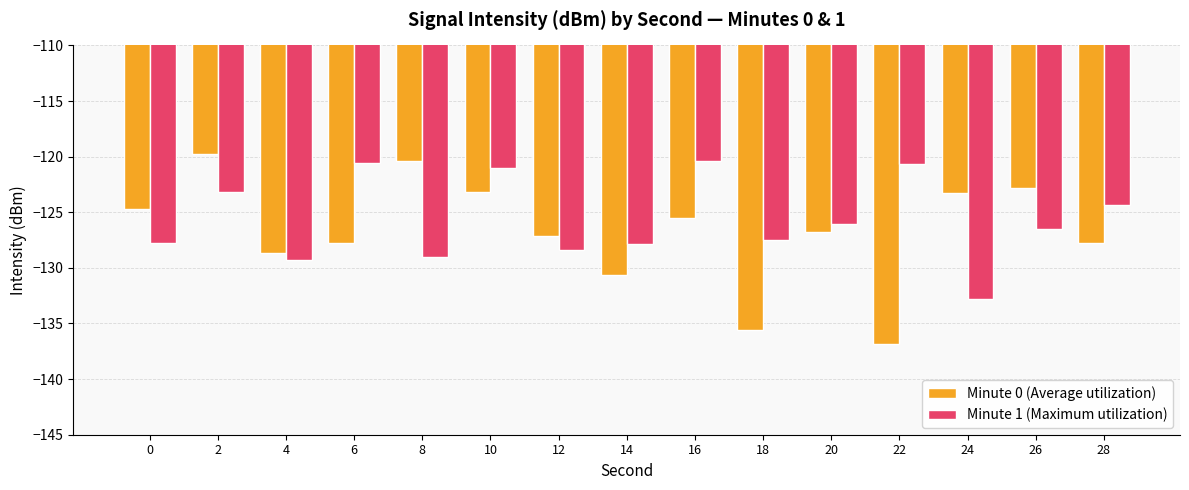

Rank the series by their maximum value, from lowest to highest.

Minute 1 (Maximum utilization), Minute 0 (Average utilization)